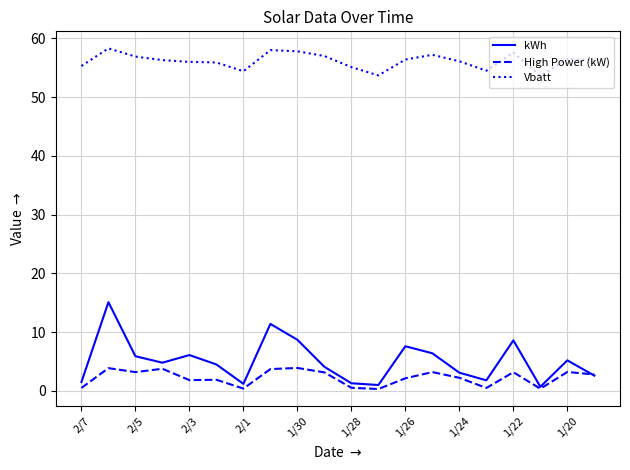

True or false: kWh has more than 0 points higher than both neighbors.

True